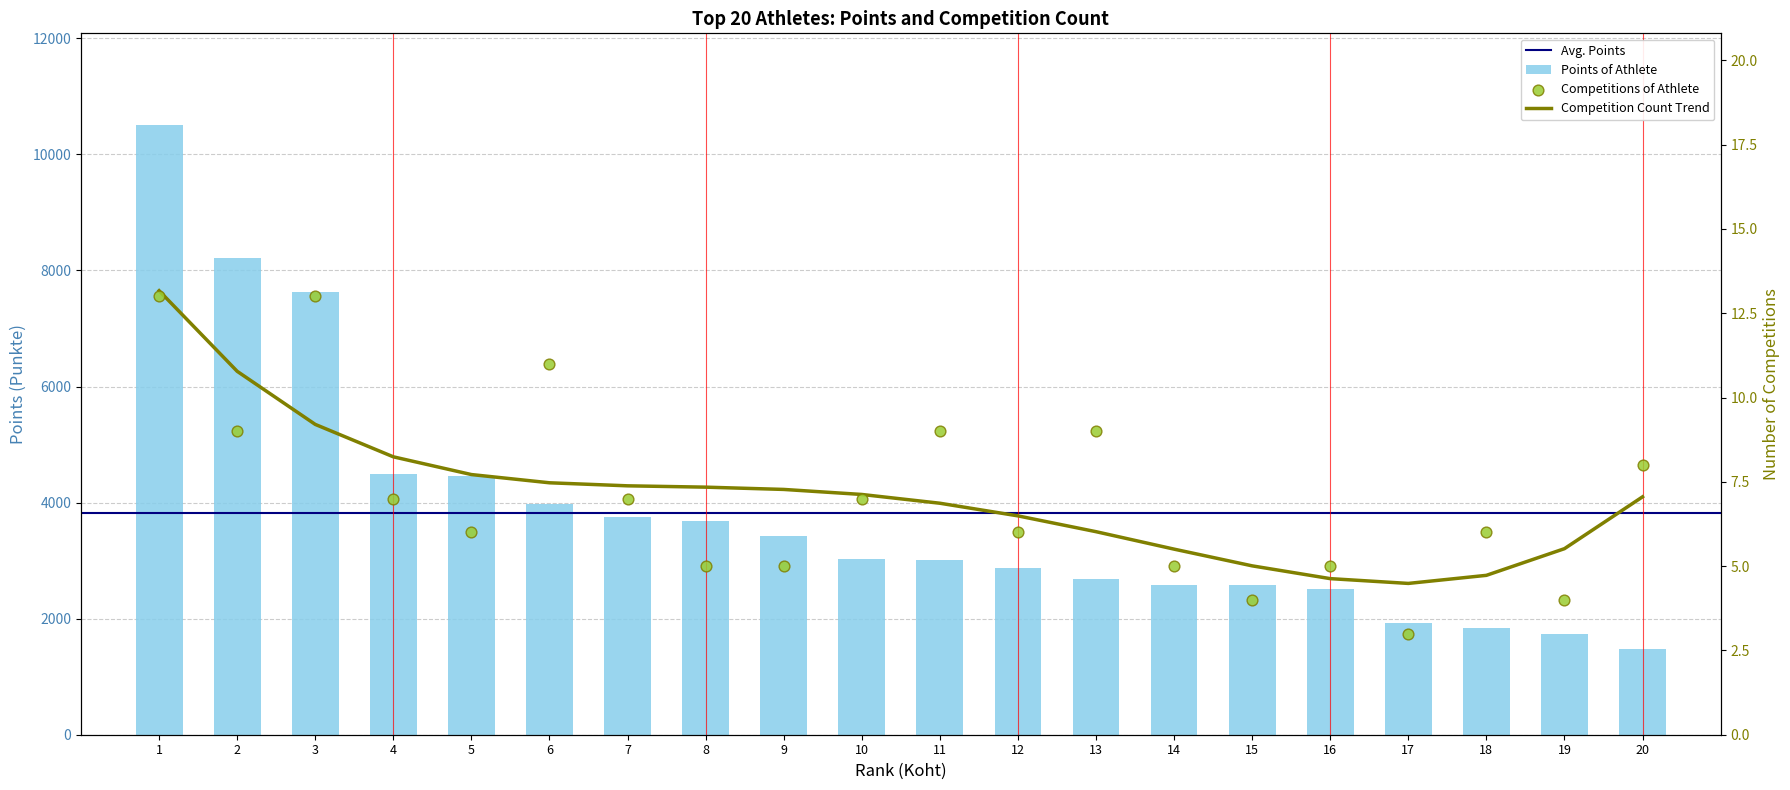

Which series contains the highest Y value?

Punkte